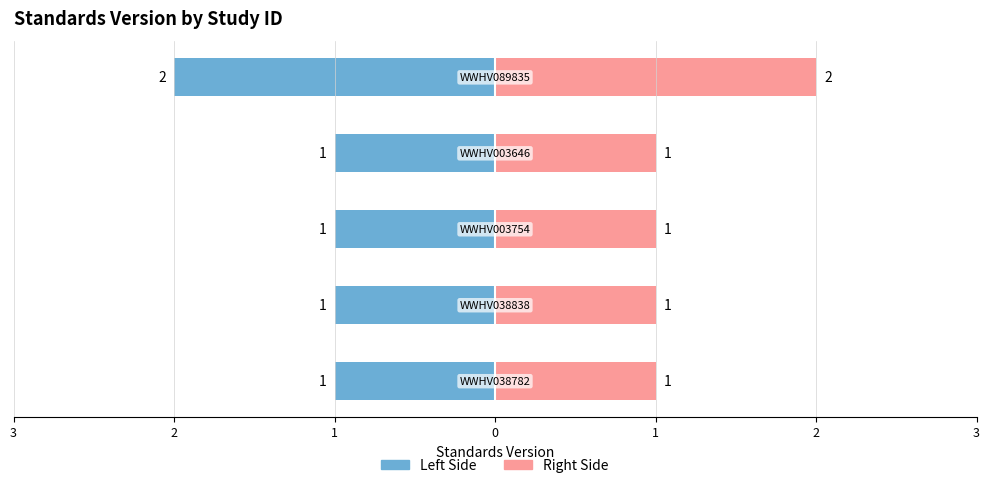

Which has a higher value, WWHV038838 or WWHV003754?

WWHV038838